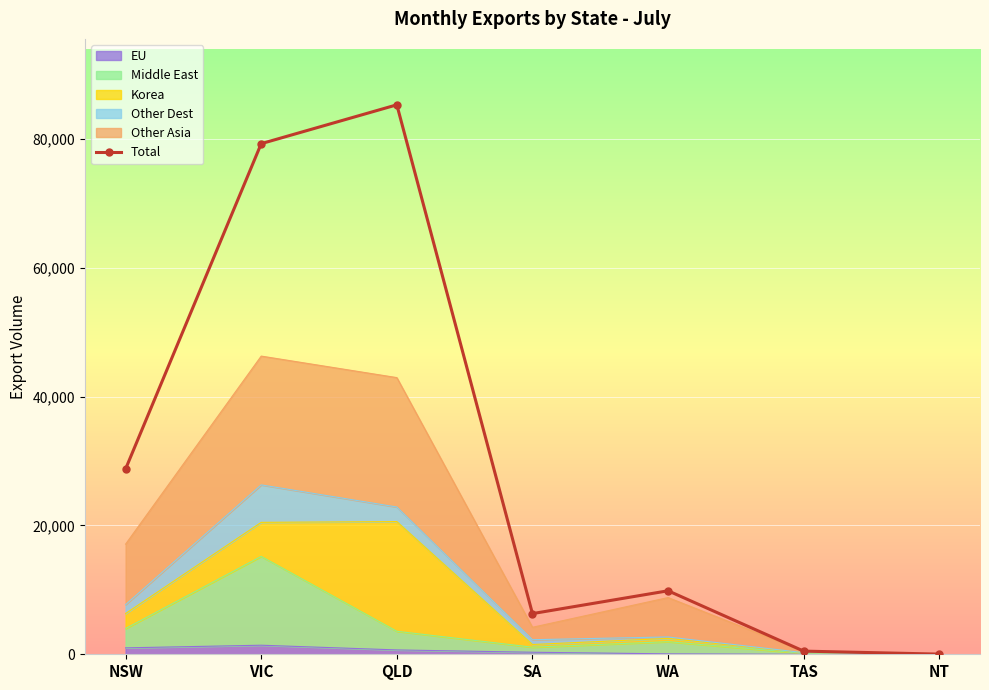

What value does the data have at WA?

9857